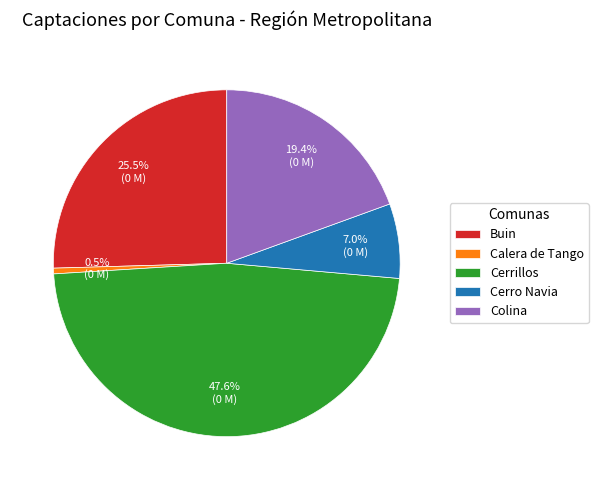

What is the largest slice in the pie chart?

Cerrillos